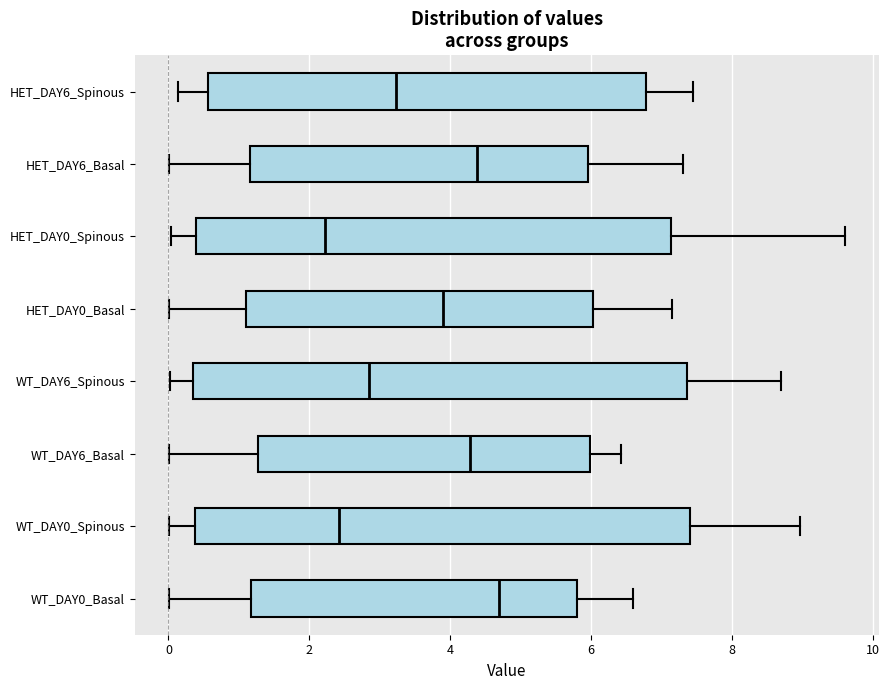

Where does the median line of the box for HET_DAY0_Basal sit on the x-axis? The values are not printed on the chart, so give them approximately, as read against the axis.

3.8